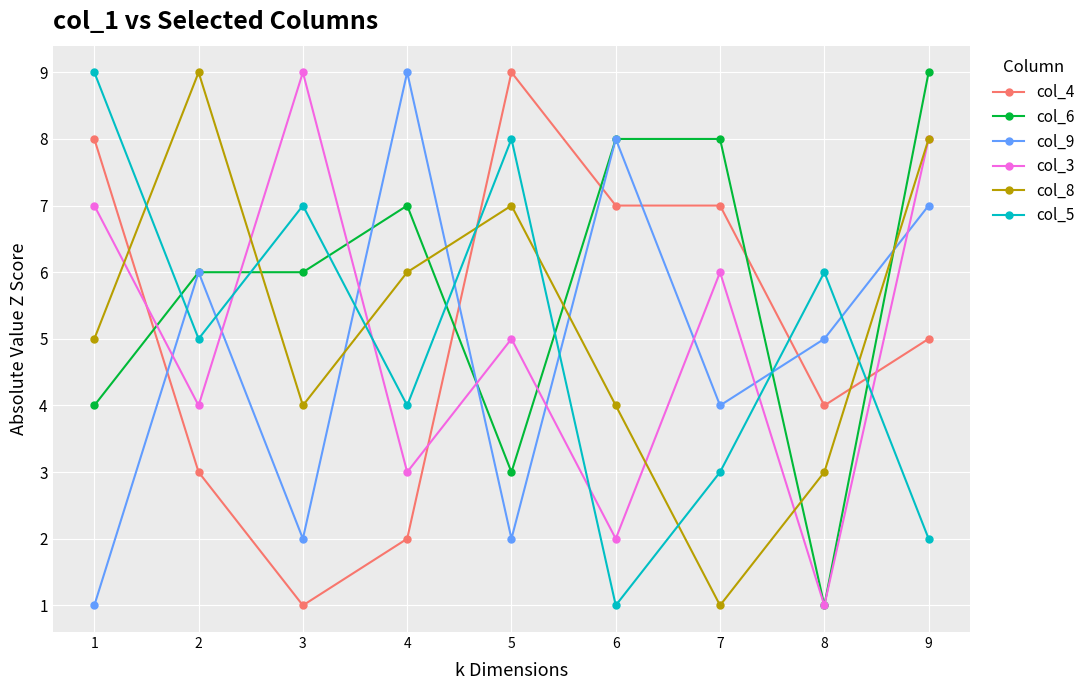

Where do col_3 and col_8 first cross each other?

1 and 2